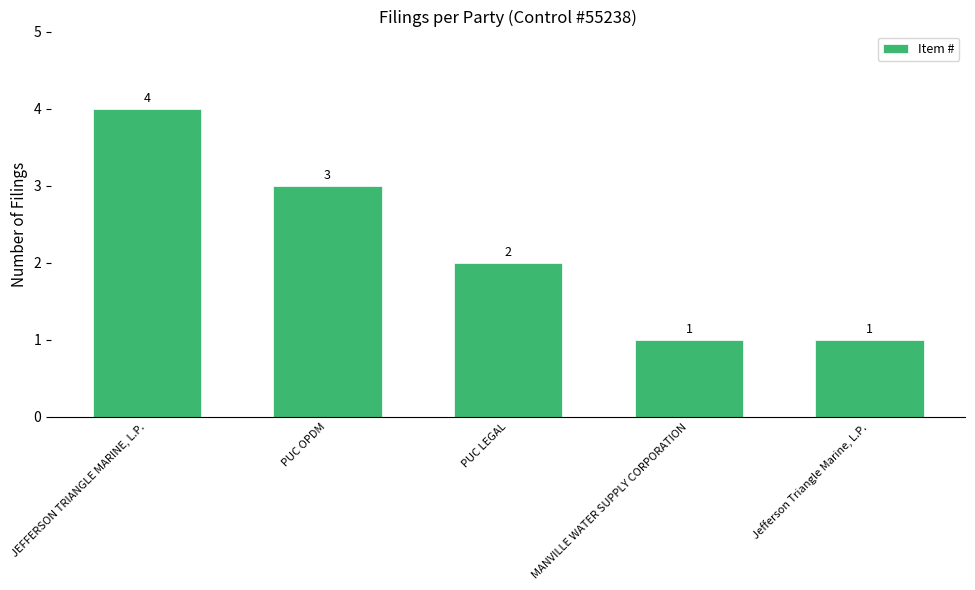

What is the value of the 2nd bar from the left?

3